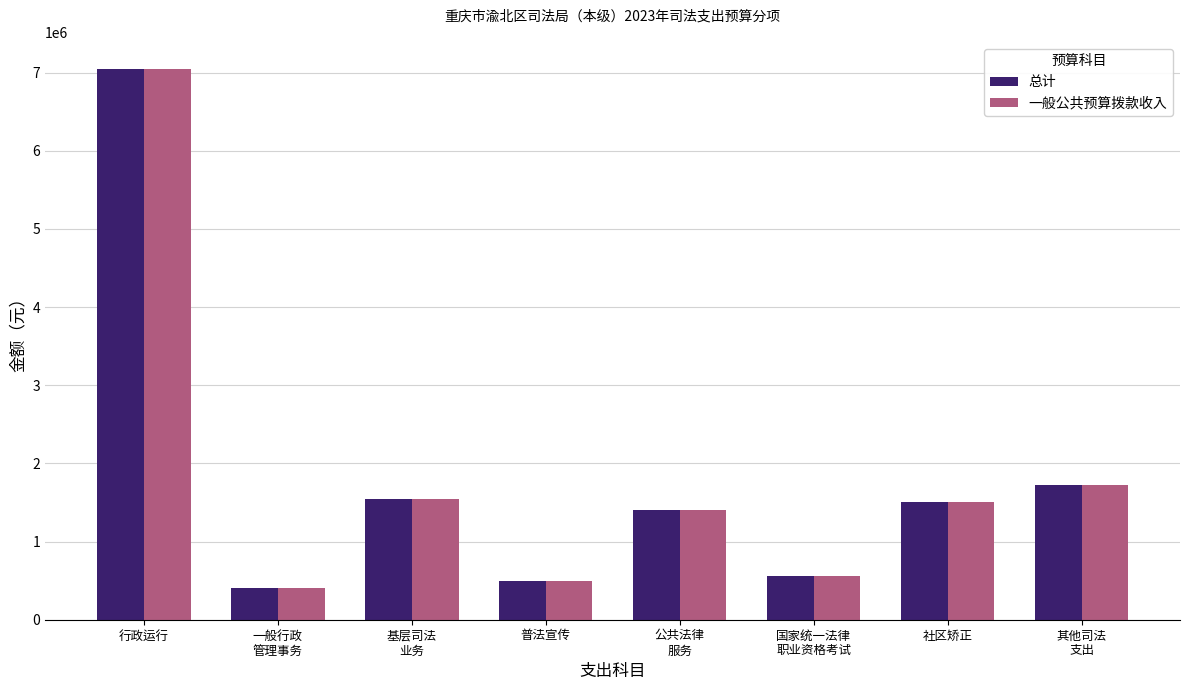

At which category is the sum across all series the highest?

行政运行